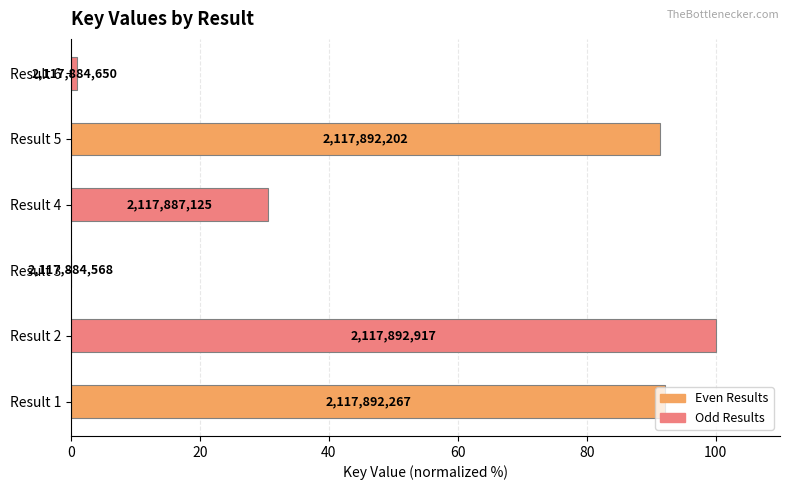

Are the bars horizontal?

Yes